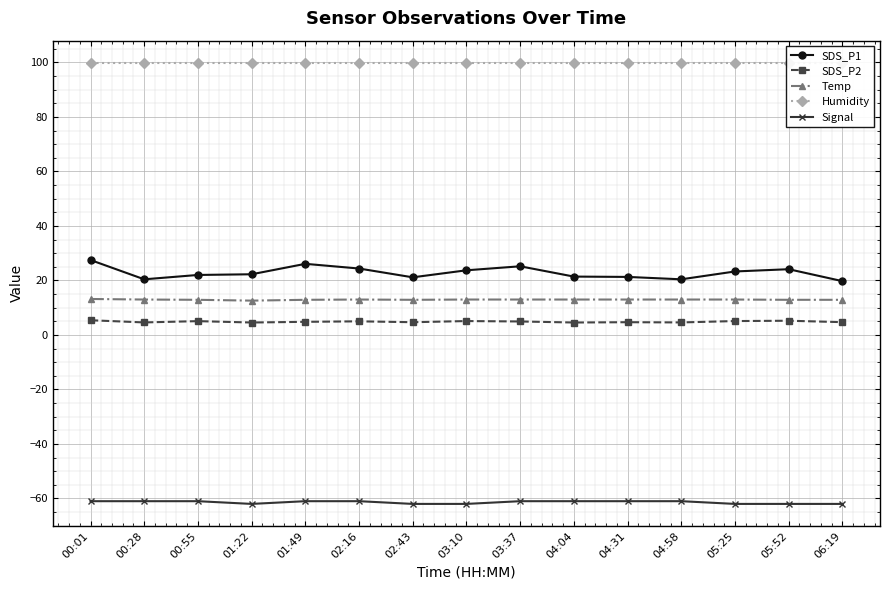

True or false: Temp and Signal intersect in this chart.

False